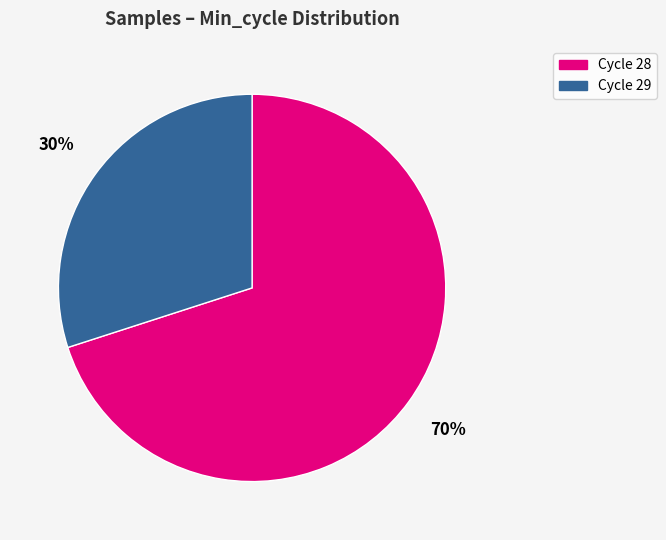

To the nearest percent, what percentage of the pie is Cycle 28?

70%